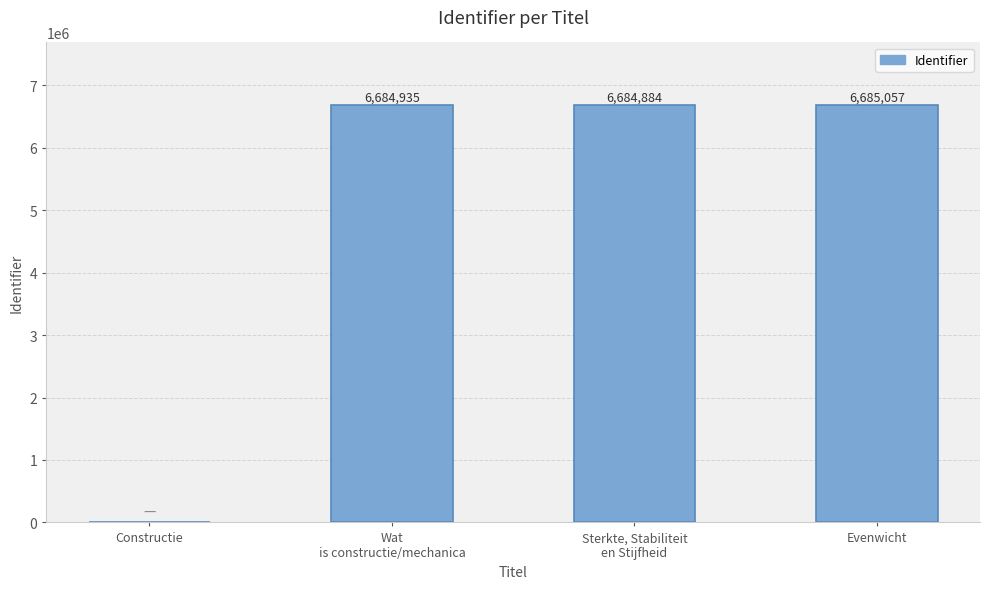

Count the number of categories in the chart.

4